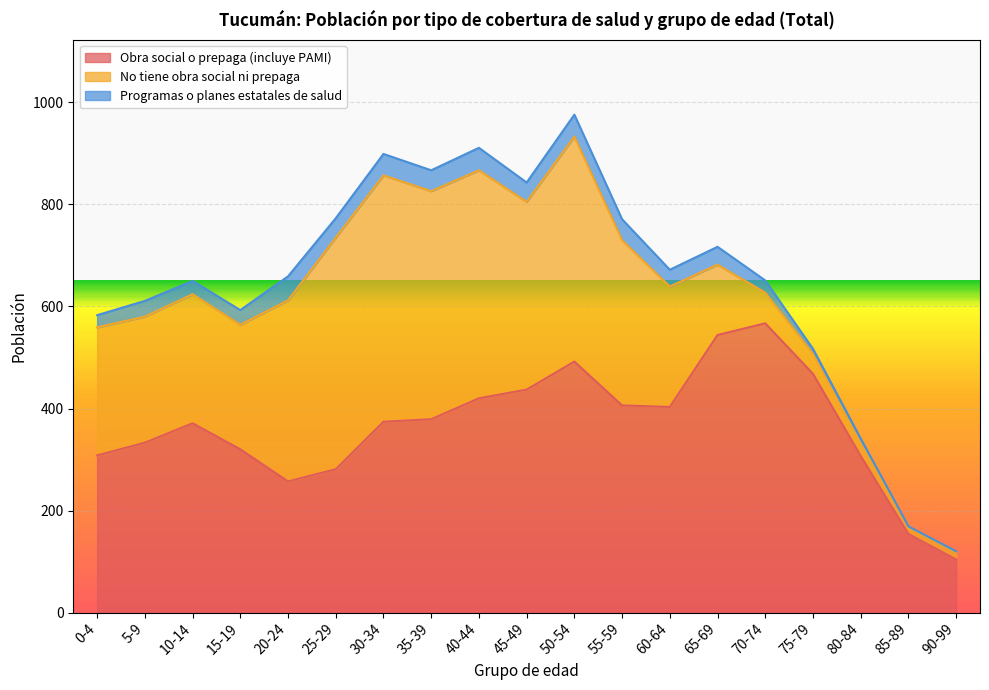

List the series in order of their overall mean, lowest first.

Programas o planes estatales de salud, No tiene obra social ni prepaga, Obra social o prepaga (incluye PAMI)